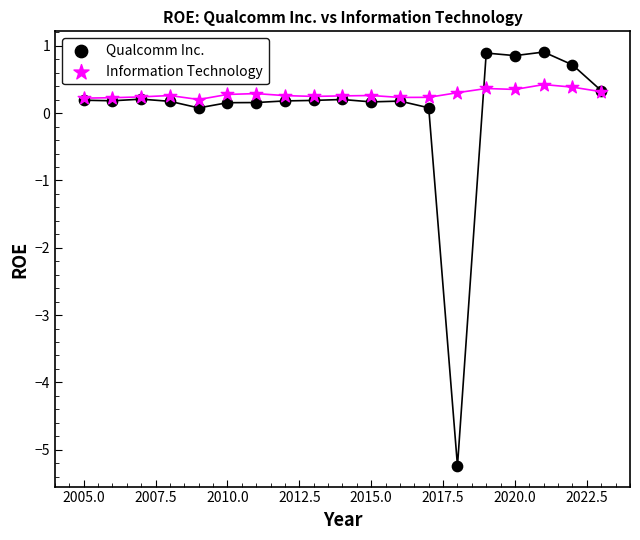

What are all the series names shown in the legend?

Qualcomm Inc., Information Technology